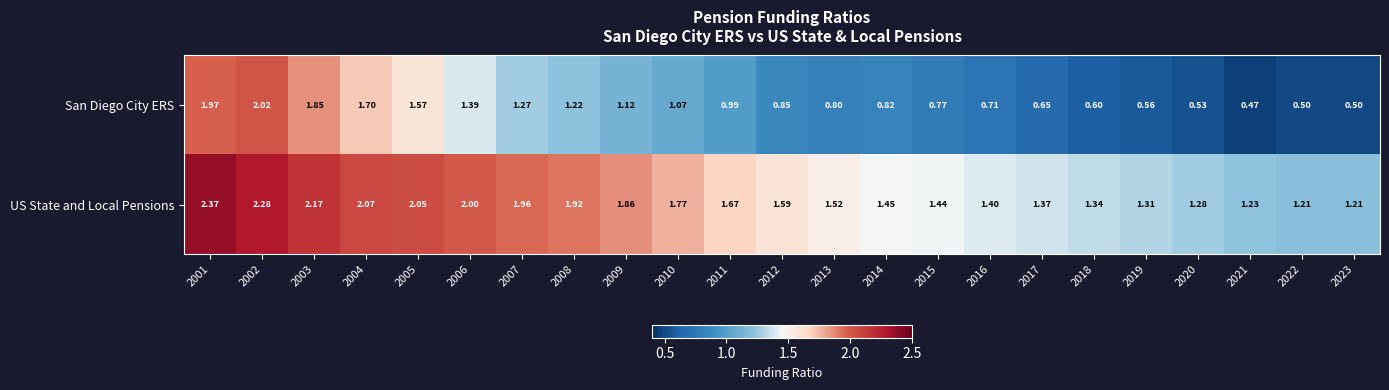

Between 2006 and 2019, which series saw the biggest shift?

San Diego City ERS